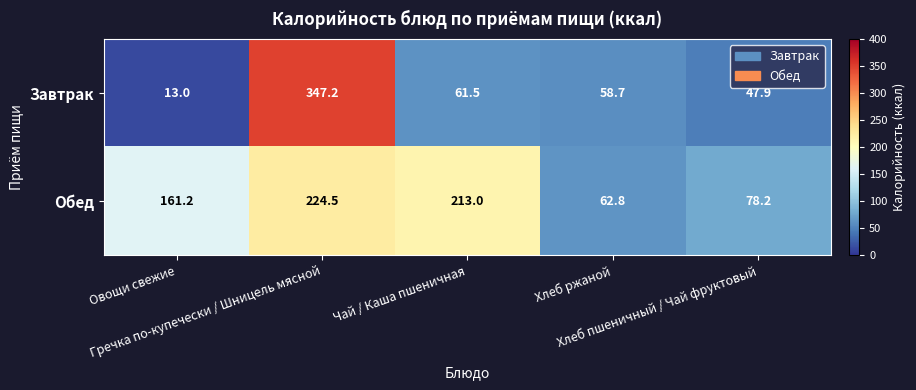

What is the difference between the second highest and second lowest values in the Завтрак series?

13.6